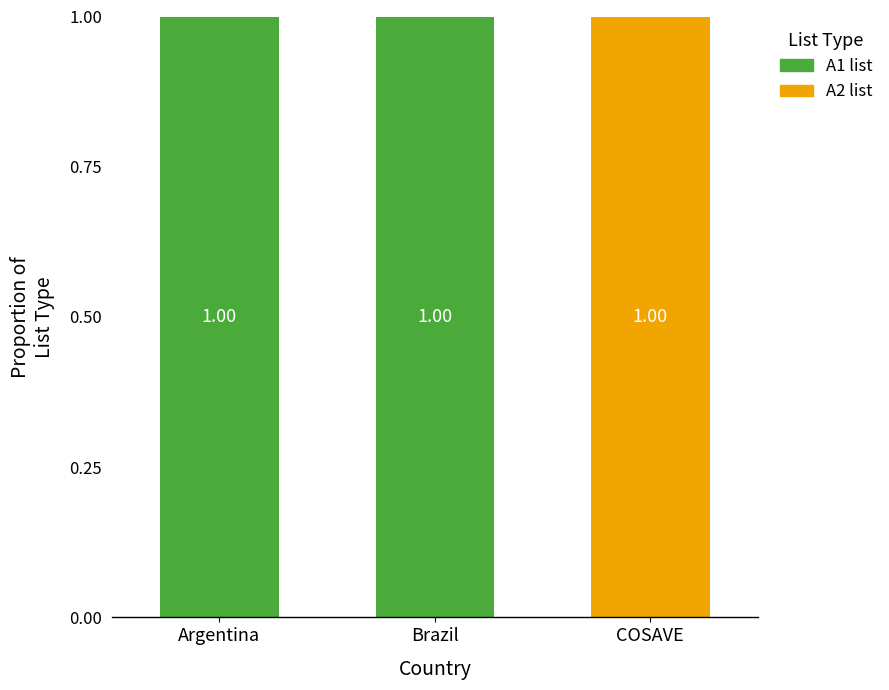

Which category has the highest value in the A2 list series?

COSAVE